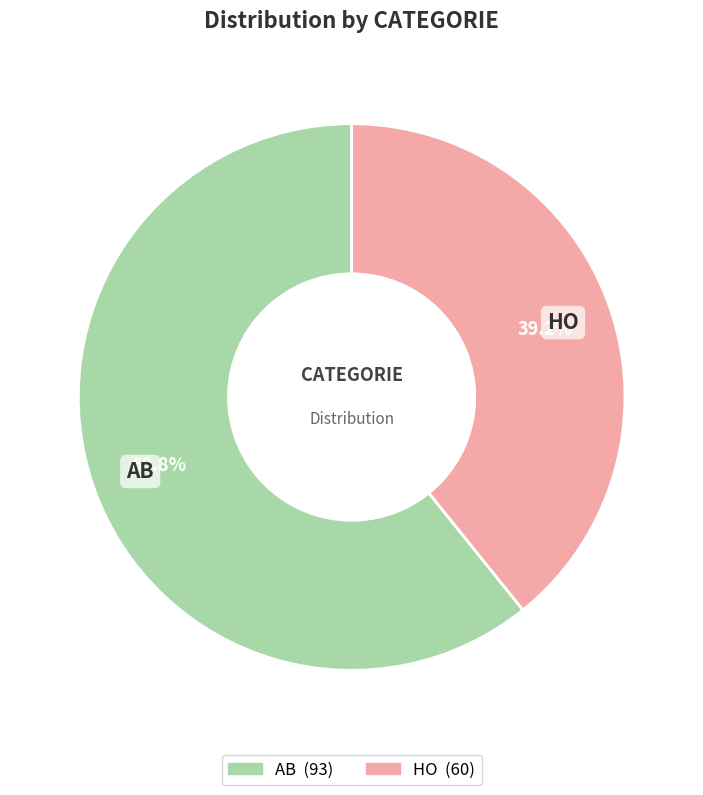

The HO slice represents 39% of the pie. True or false?

True